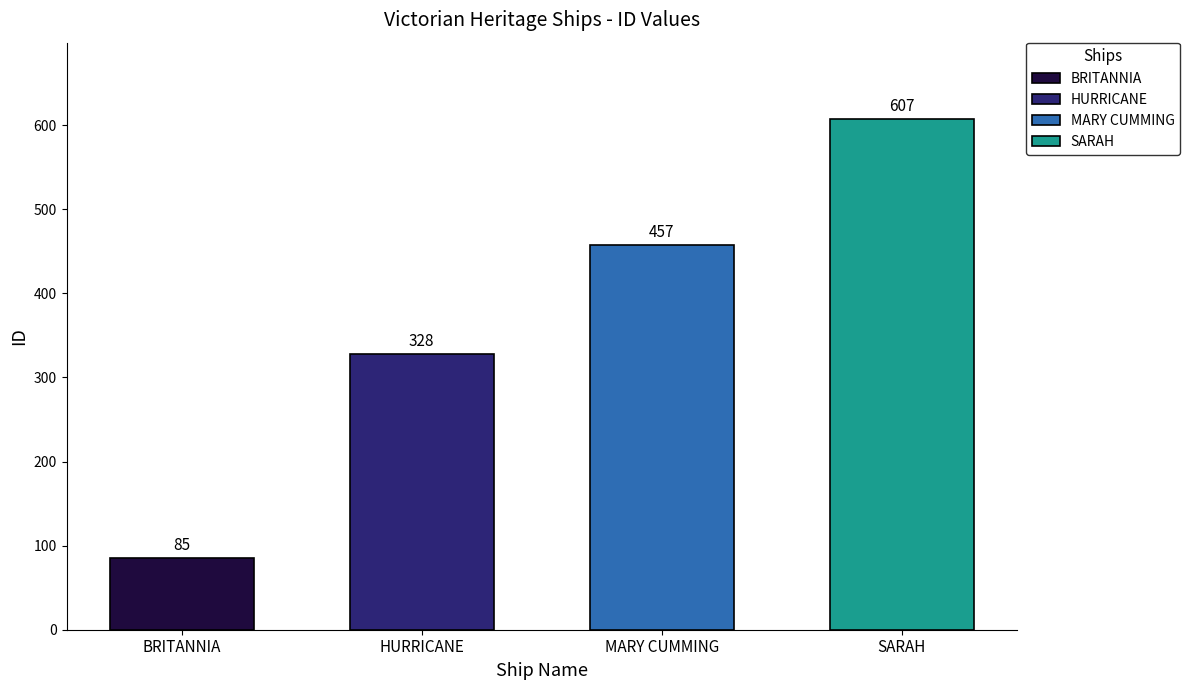

List the labels in order of value, smallest first.

BRITANNIA, HURRICANE, MARY CUMMING, SARAH